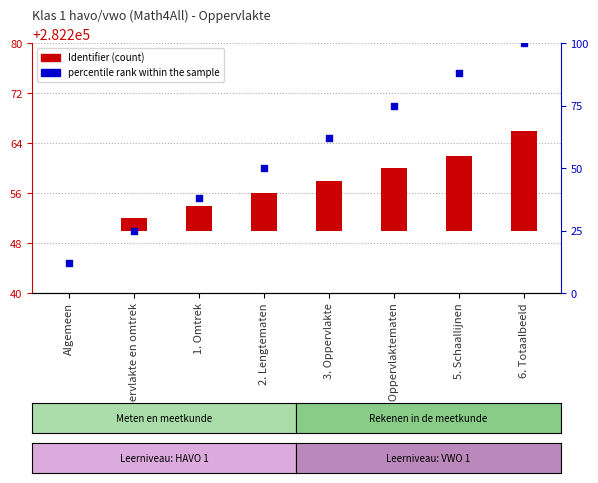

Is the value of percentile rank within the sample at Algemeen greater than the value of Identifier (count) at 6. Totaalbeeld?

No